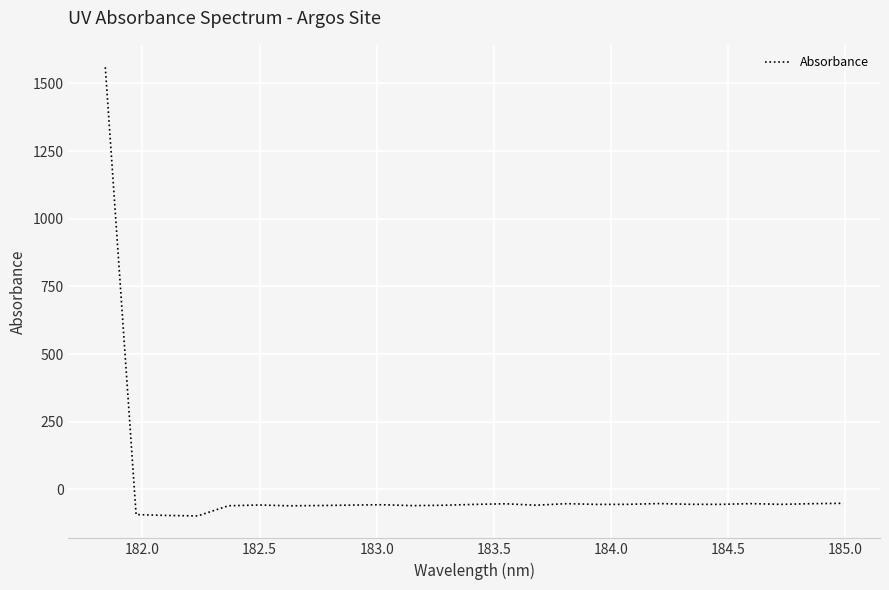

Count the number of values greater than -55.

7